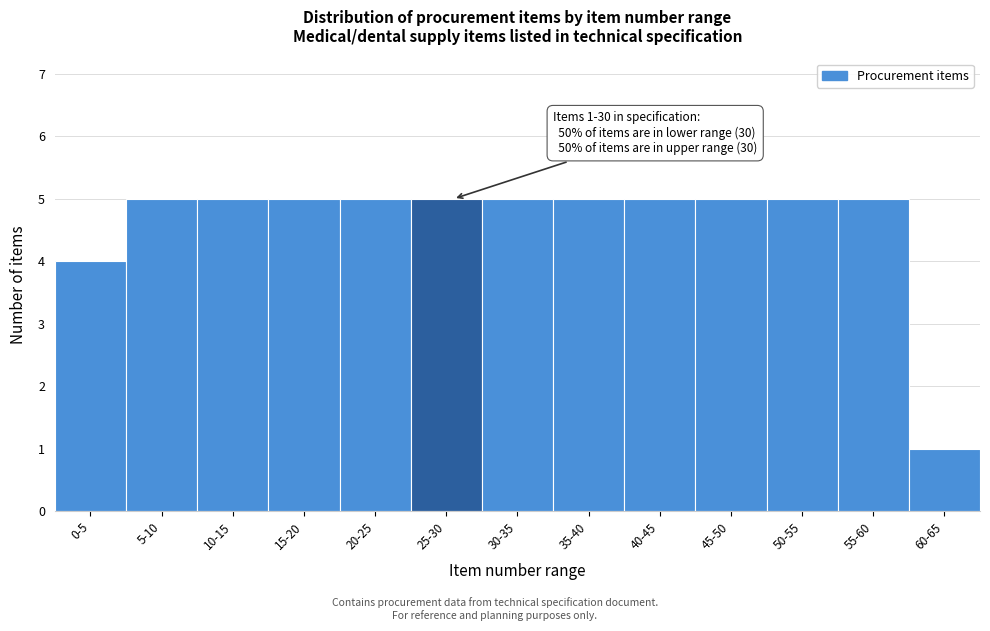

Reading left to right, list all the values displayed in this chart.

4	5	5	5	5	5	5	5	5	5	5	5	1